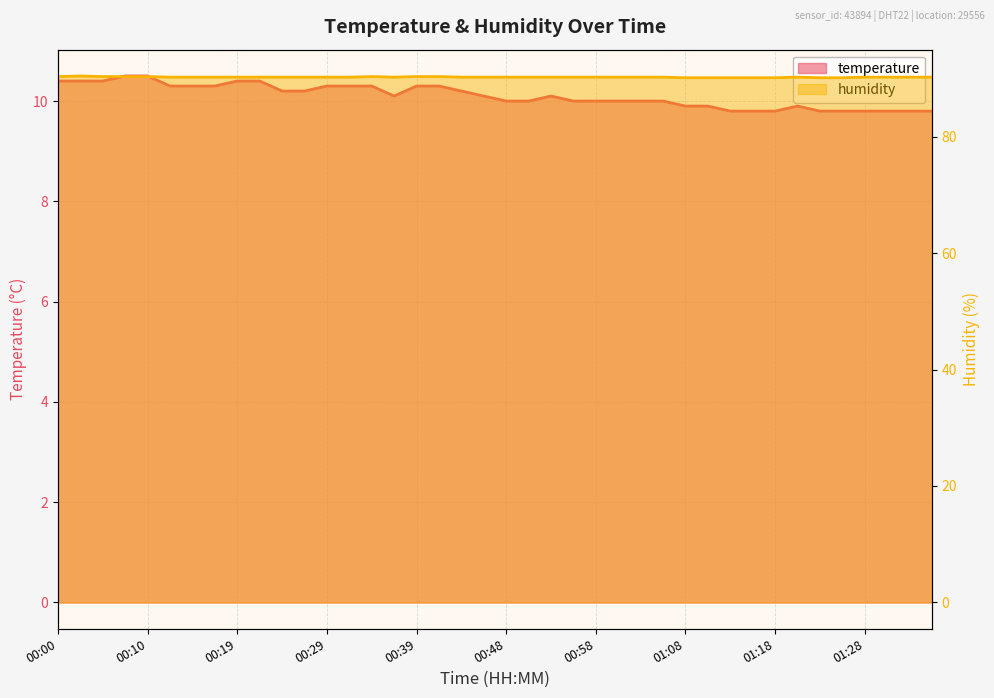

What is the difference between the maximum and minimum values in the temperature series?

0.7